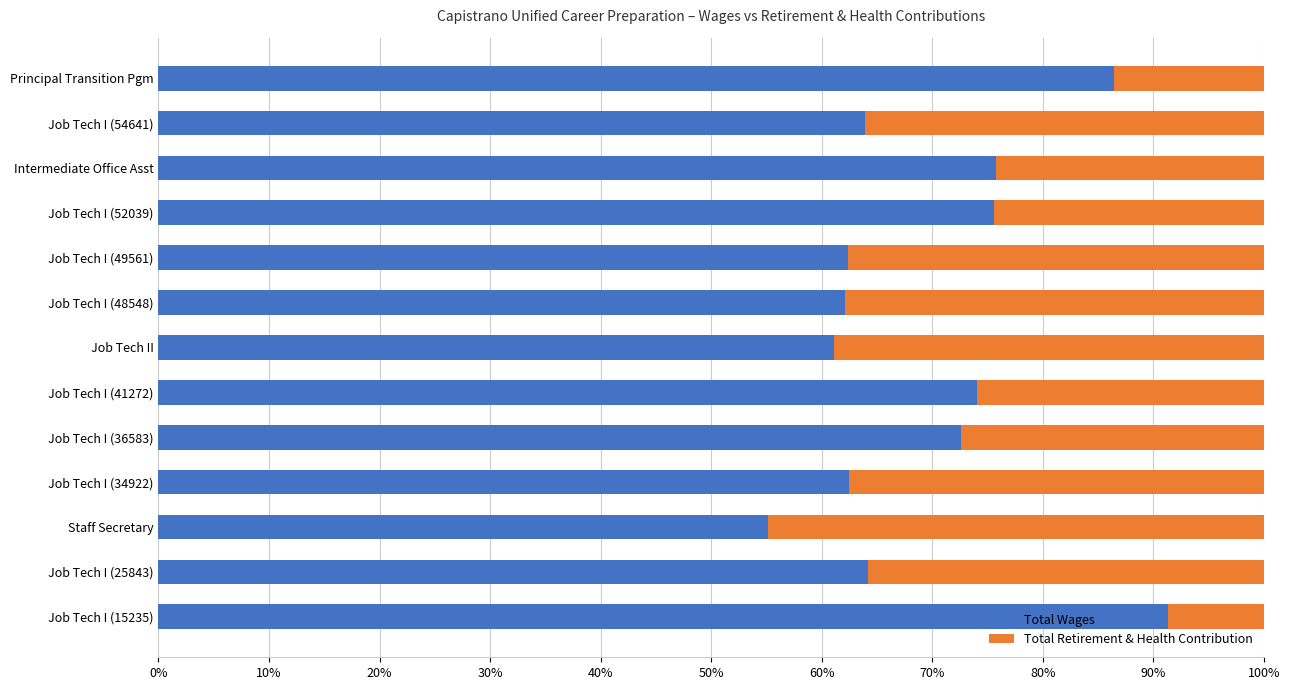

Reading right to left, list all the values displayed in this chart.

Total Wages: 0.9	0.6	0.6	0.6	0.7	0.7	0.6	0.6	0.6	0.8	0.8	0.6	0.9
Total Retirement & Health Contribution: 0.1	0.4	0.4	0.4	0.3	0.3	0.4	0.4	0.4	0.2	0.2	0.4	0.1